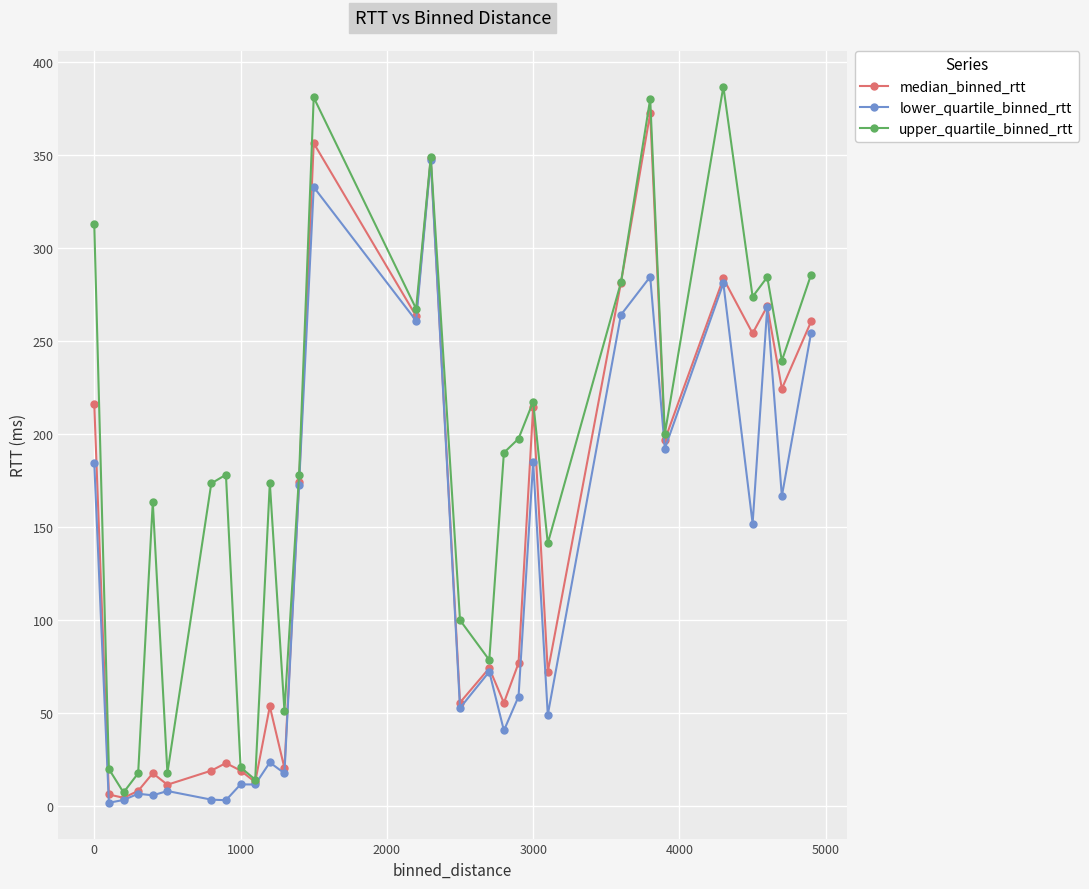

Which series has the widest spread of values?

upper_quartile_binned_rtt